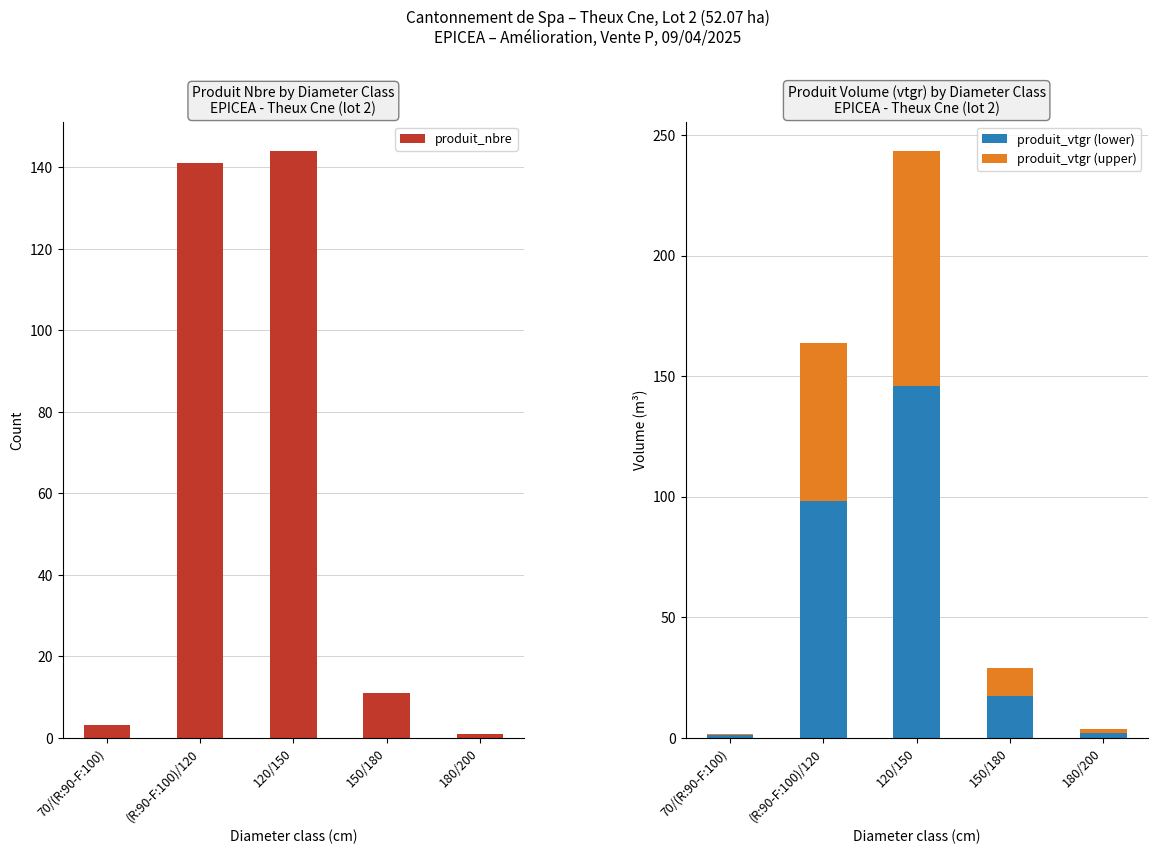

Which series changed the most between (R:90-F:100)/120 and 180/200?

produit_nbre